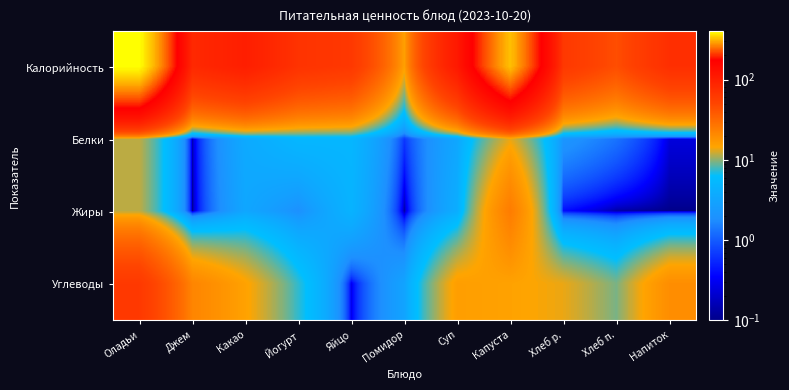

Reading left to right, list all the values displayed in this chart.

Калорийность: Оладьи=399.7	Джем=83.4	Какао=100.3	Йогурт=69.5	Яйцо=62.8	Помидор=15.2	Суп=110.9	Капуста=324.8	Хлеб р.=62.9	Хлеб п.=44.8	Напиток=74.3
Белки: Оладьи=11.7	Джем=0.1	Какао=3.6	Йогурт=5.1	Яйцо=5.1	Помидор=0.7	Суп=3.4	Капуста=13.5	Хлеб р.=2.1	Хлеб п.=1.3	Напиток=0.2
Жиры: Оладьи=11.7	Джем=0.1	Какао=3.3	Йогурт=1.9	Яйцо=4.6	Помидор=0.1	Суп=4.0	Капуста=24.4	Хлеб р.=0.4	Хлеб п.=0.1	Напиток=0.1
Углеводы: Оладьи=62.2	Джем=21.8	Какао=15.0	Йогурт=7.4	Яйцо=0.3	Помидор=3.1	Суп=15.8	Капуста=15.0	Хлеб р.=13.6	Хлеб п.=9.4	Напиток=19.5